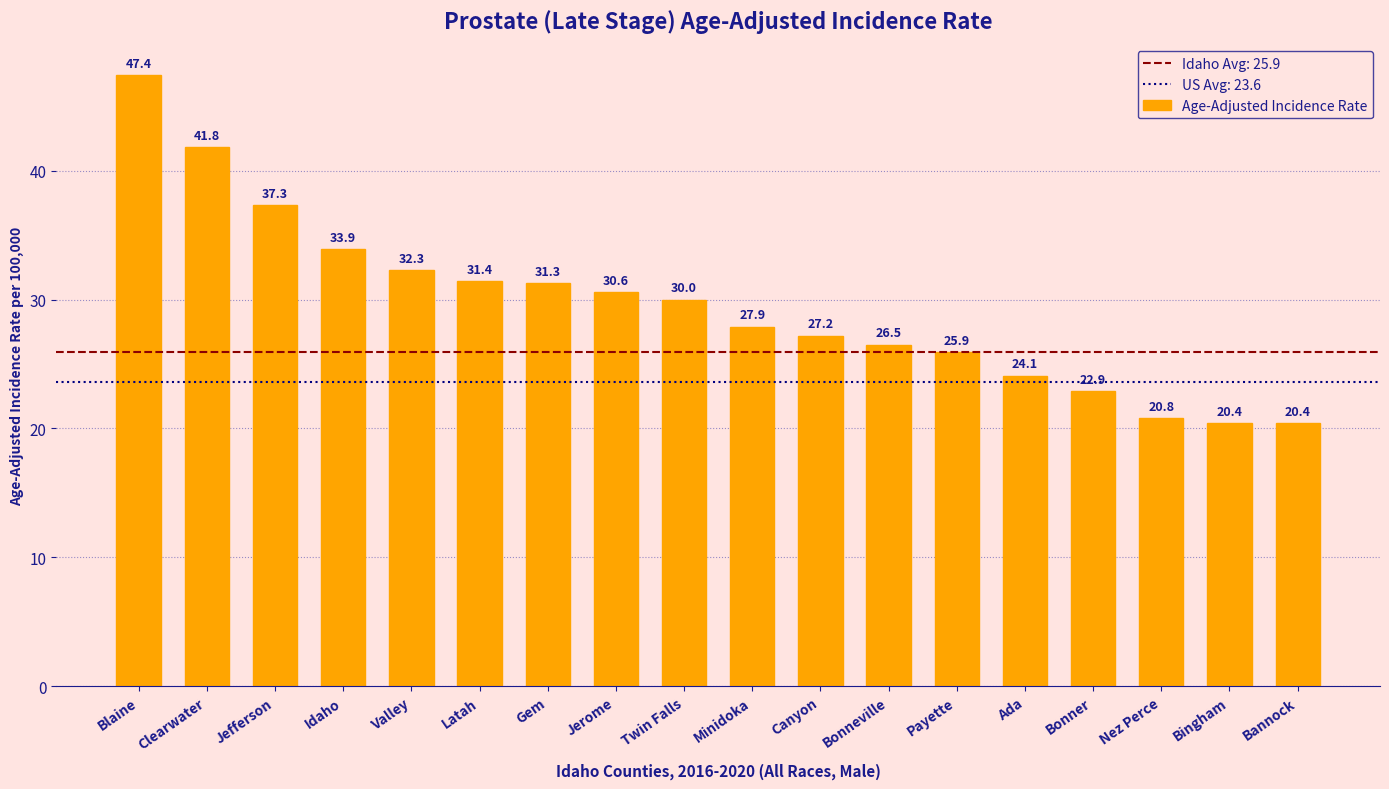

How many bars are there in total?

18